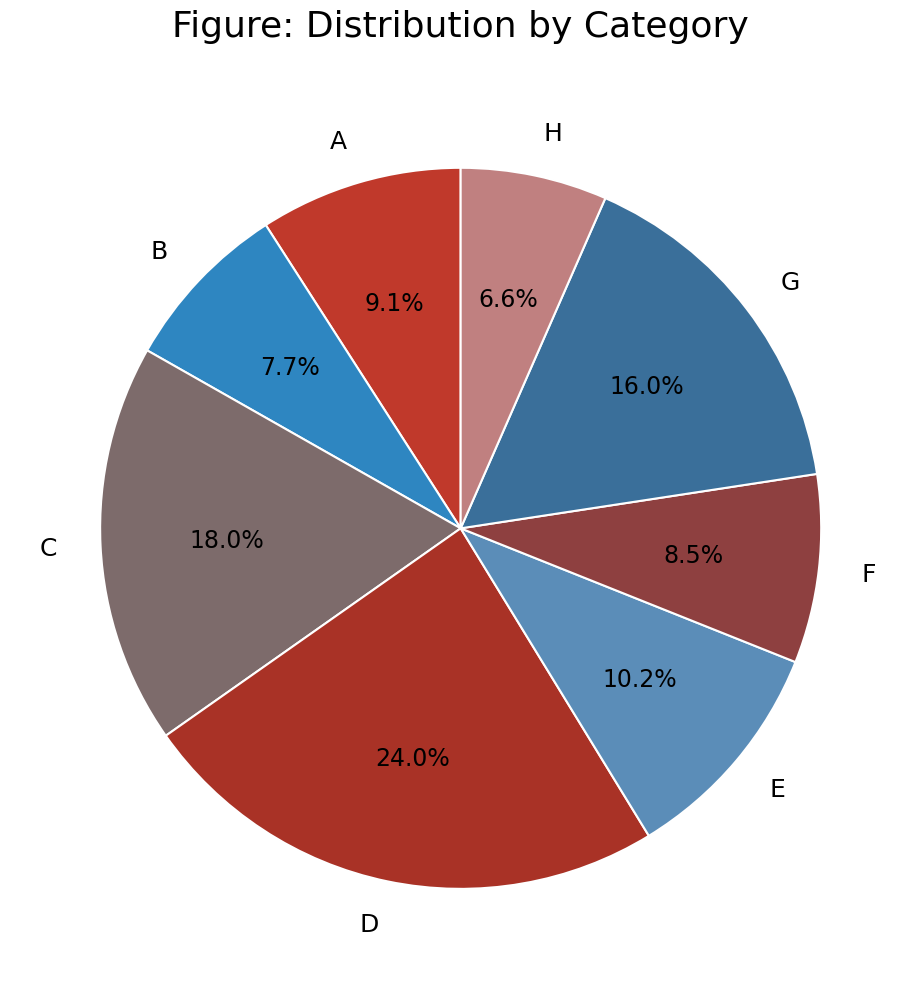

Rank the categories by value from highest to lowest.

D, C, G, E, A, F, B, H